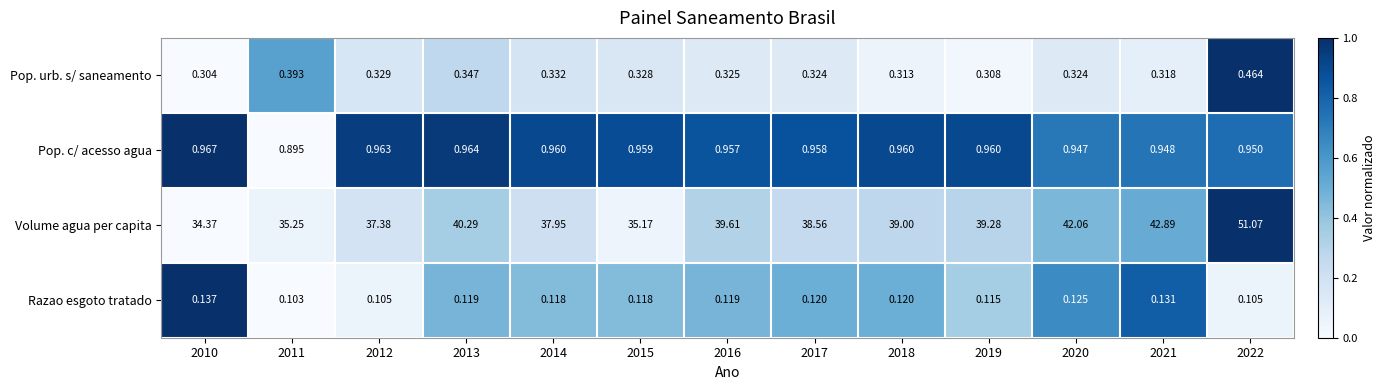

Rank the series by their maximum value, from highest to lowest.

Volume agua per capita, Pop. c/ acesso agua, Pop. urb. s/ saneamento, Razao esgoto tratado